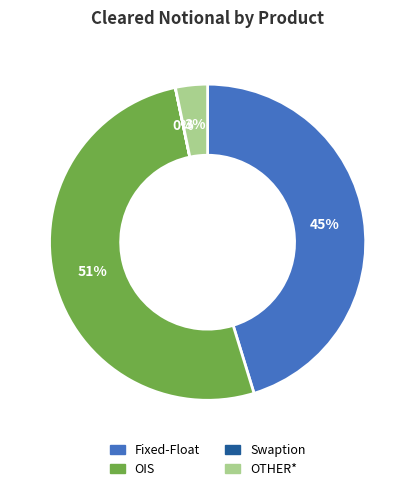

To the nearest percent, what portion does Fixed-Float represent?

45%